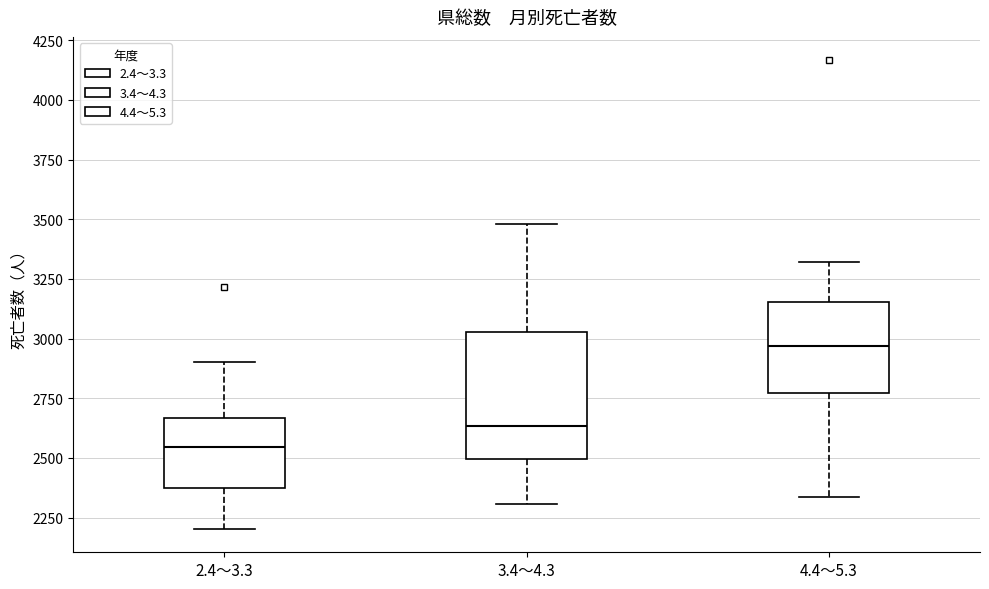

Reading left to right, transcribe this box plot: for each box, give where its median line is, the range the box spans, and where its two whiskers end, as read against the y-axis. The values are not printed on the chart, so give them approximately, as read against the axis.

2.4～3.3: median 2550, box 2350 to 2650, whiskers 2200 to 2900
3.4～4.3: median 2650, box 2500 to 3050, whiskers 2300 to 3500
4.4～5.3: median 2950, box 2750 to 3150, whiskers 2350 to 3300